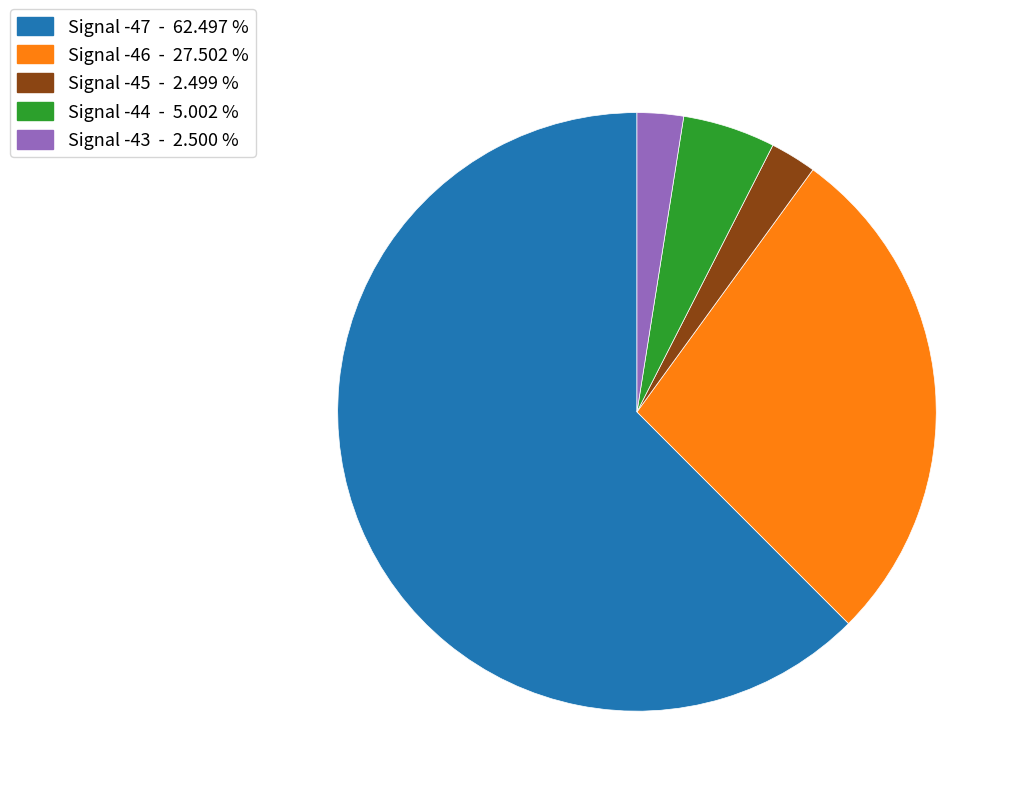

Do Signal -45 - 2.499 % and Signal -43 - 2.500 % together represent more than half of the pie?

No